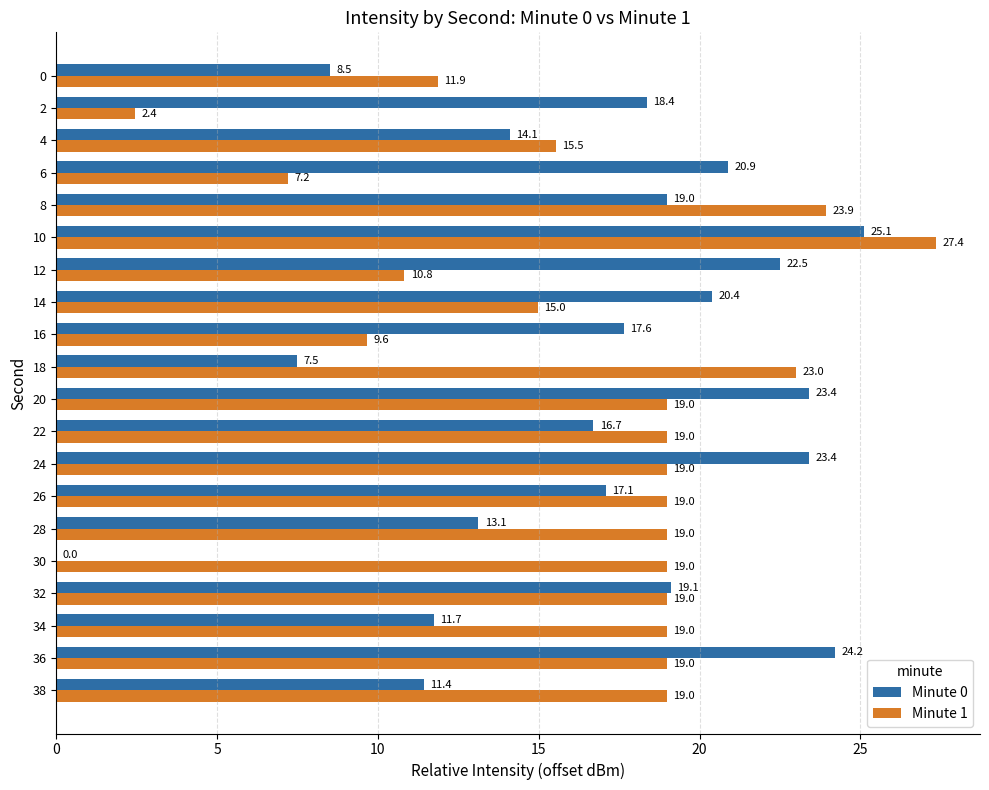

True or false: Minute 1 has a value of 19.0 at 28.

True